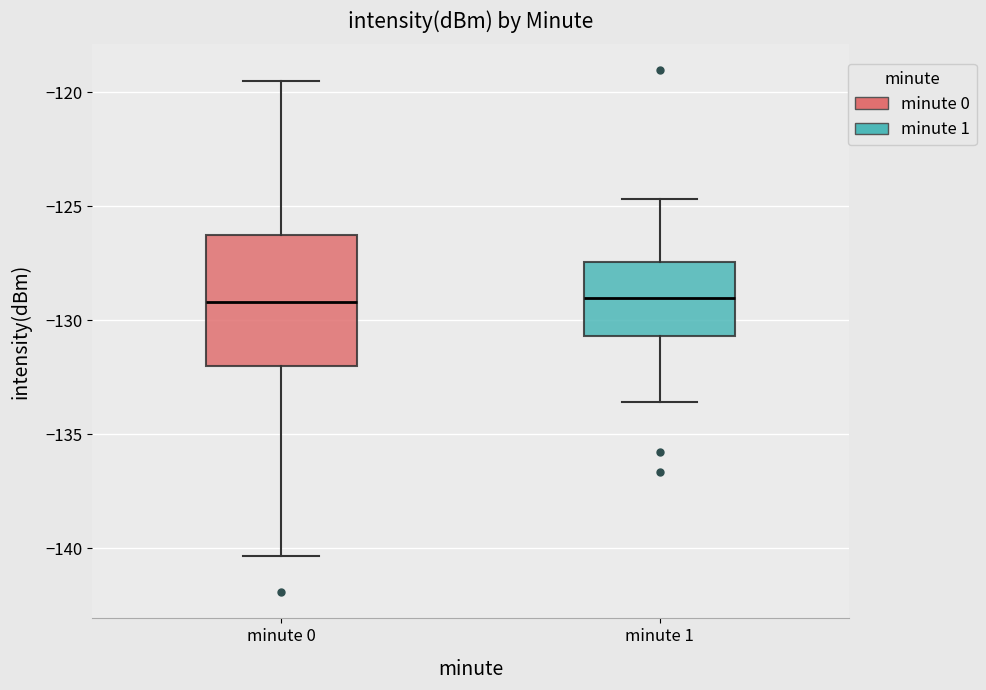

Where is the upper edge of the box for minute 0 on the y-axis? The values are not printed on the chart, so give them approximately, as read against the axis.

-126.0